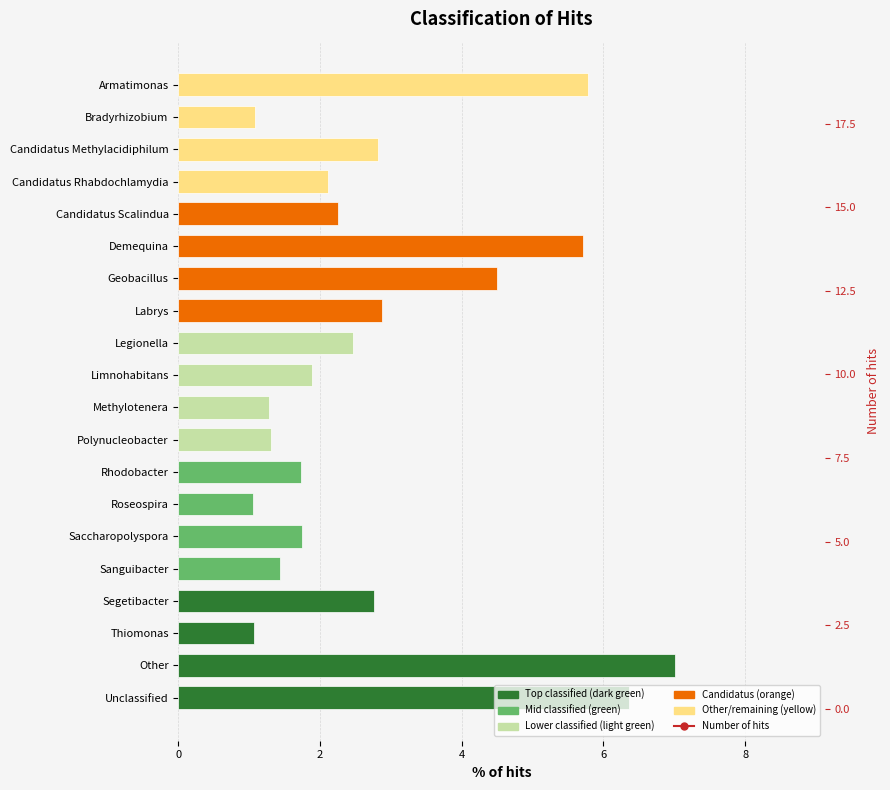

What is the approximate value of Number of hits at 18?

18.0